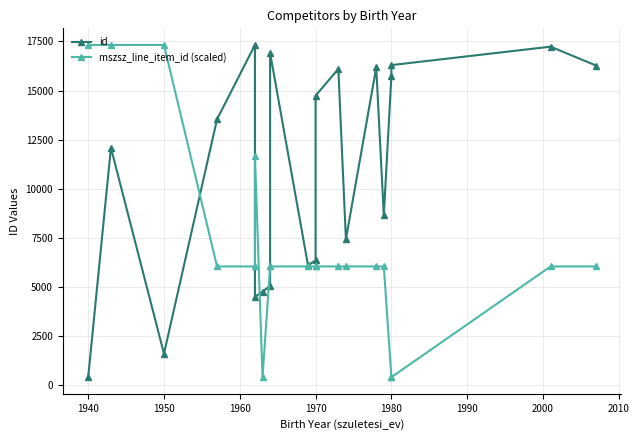

How many data points does each series have?

20